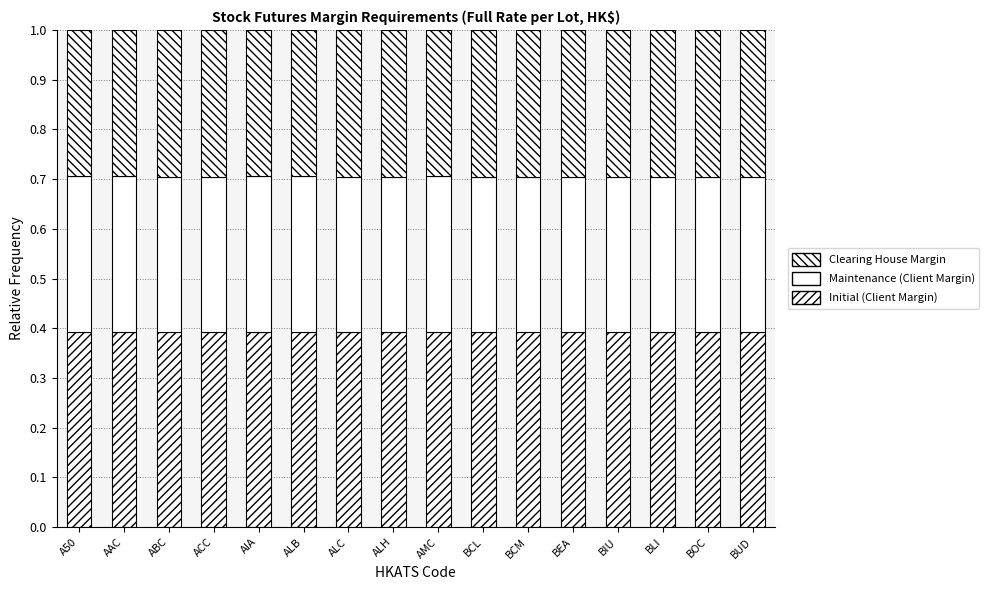

Rank the series at BCM from lowest to highest value.

Clearing House Margin, Maintenance (Client Margin), Initial (Client Margin)